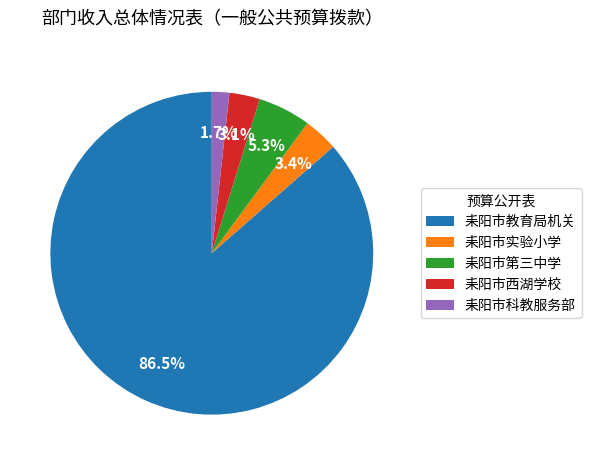

Is it true that 耒阳市科教服务部 is 2% of the pie?

True